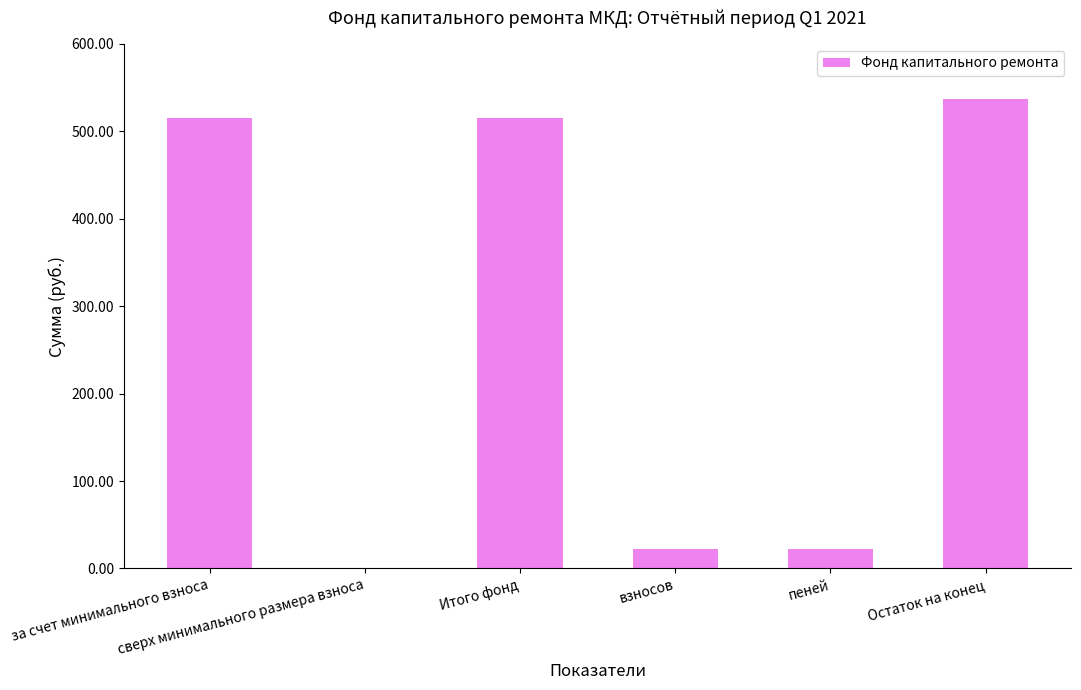

At which label does the data first exceed 514?

за счет минимального взноса